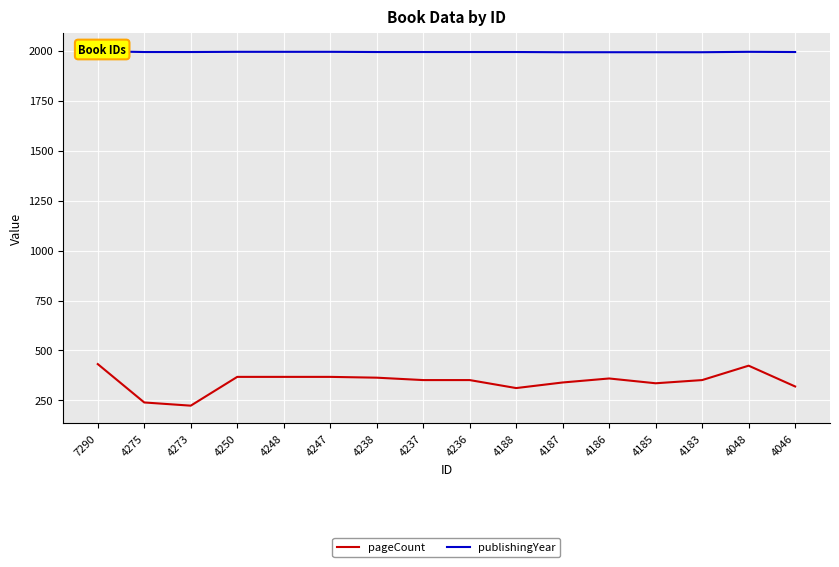

True or false: publishingYear and pageCount intersect in this chart.

False